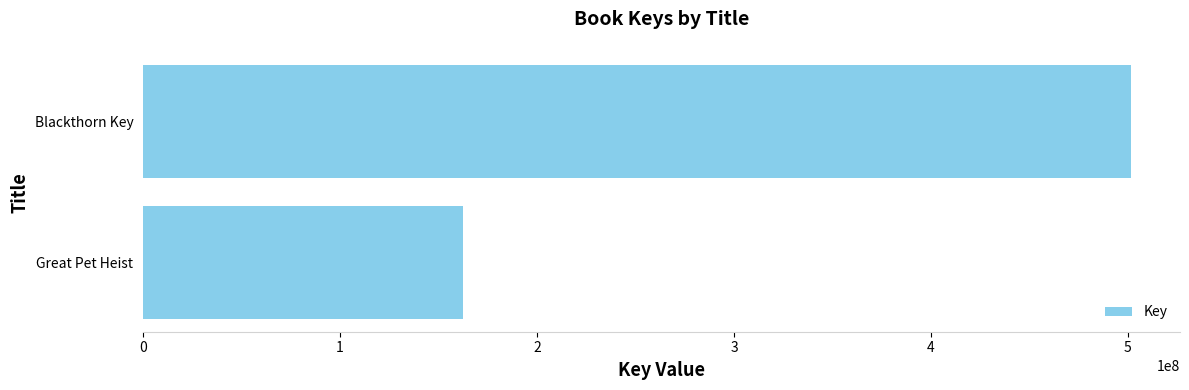

Which category has the highest value across all series?

Blackthorn Key